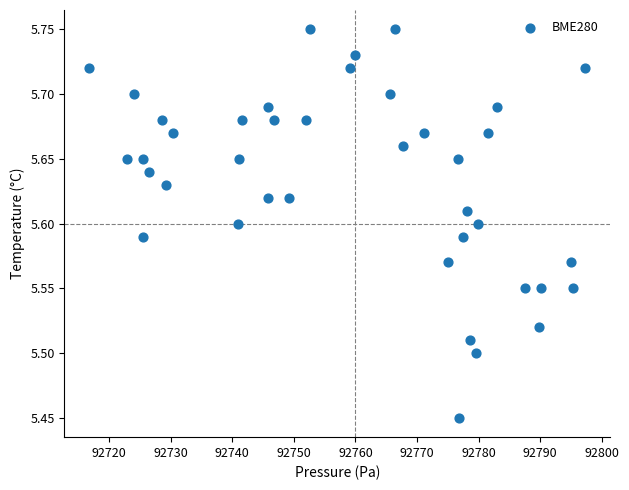

What is the range of Y values (max minus min)?

0.3